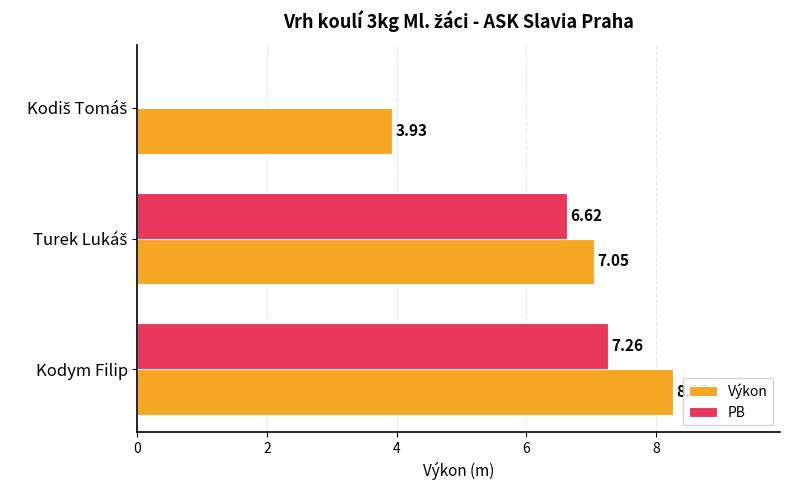

At which category is the sum across all series the highest?

Kodym Filip